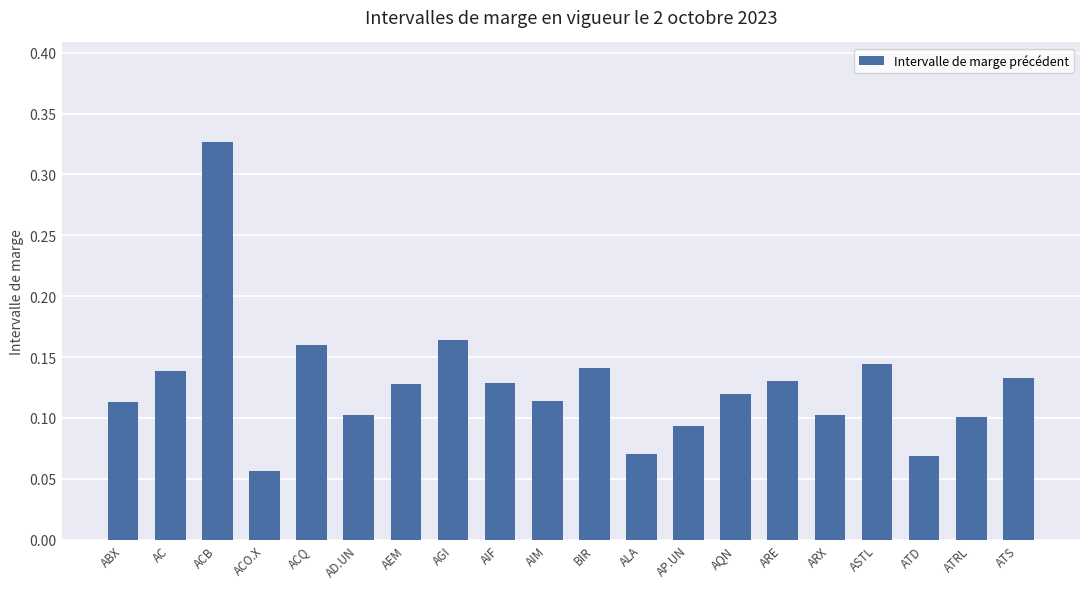

Count the values in the range 0 to 1.

20